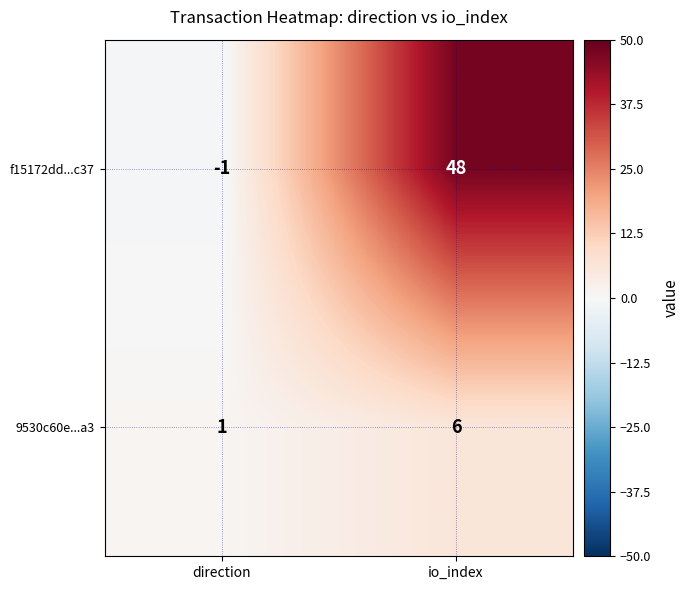

What is the sum of all 9530c60e...a3 values?

7